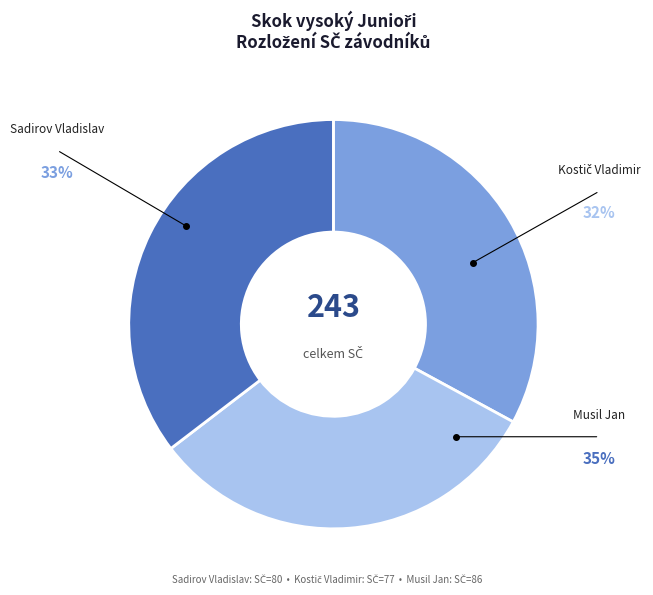

The Sadirov Vladislav slice represents 24% of the pie. True or false?

False